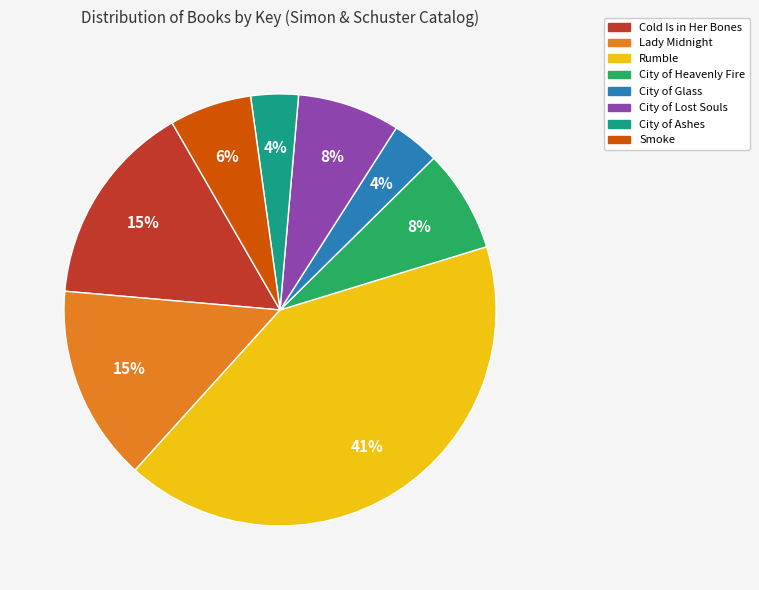

True or false: Smoke accounts for 1% of the total.

False